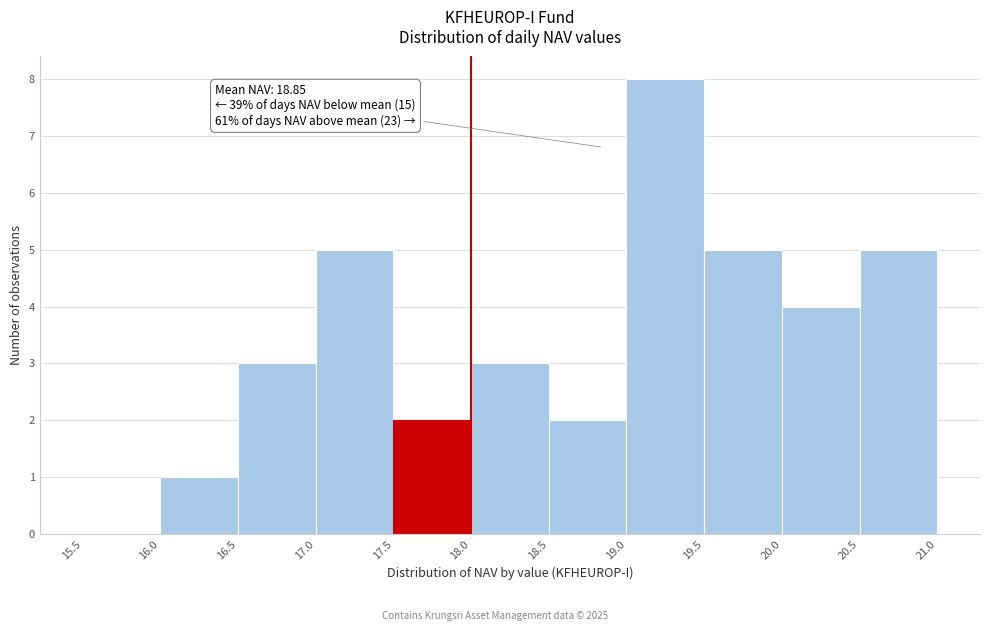

Over which range of the x-axis is the bar tallest?

19.0 to 19.5